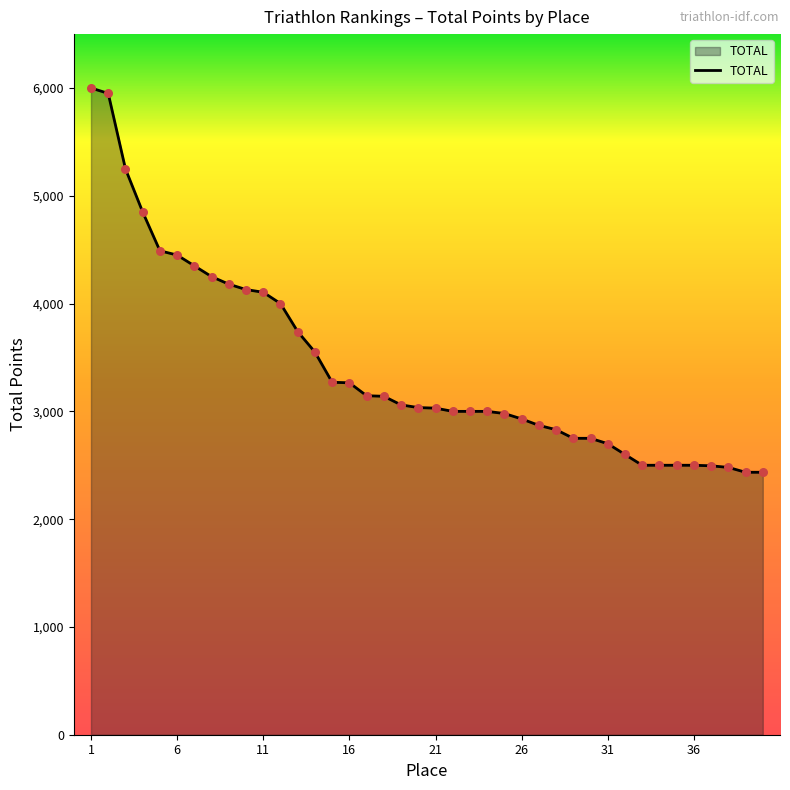

What is the smallest value displayed?

2435